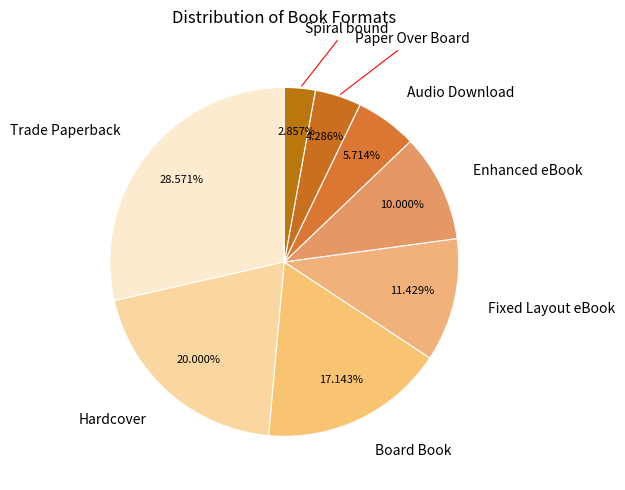

How many slices are in this pie chart?

8